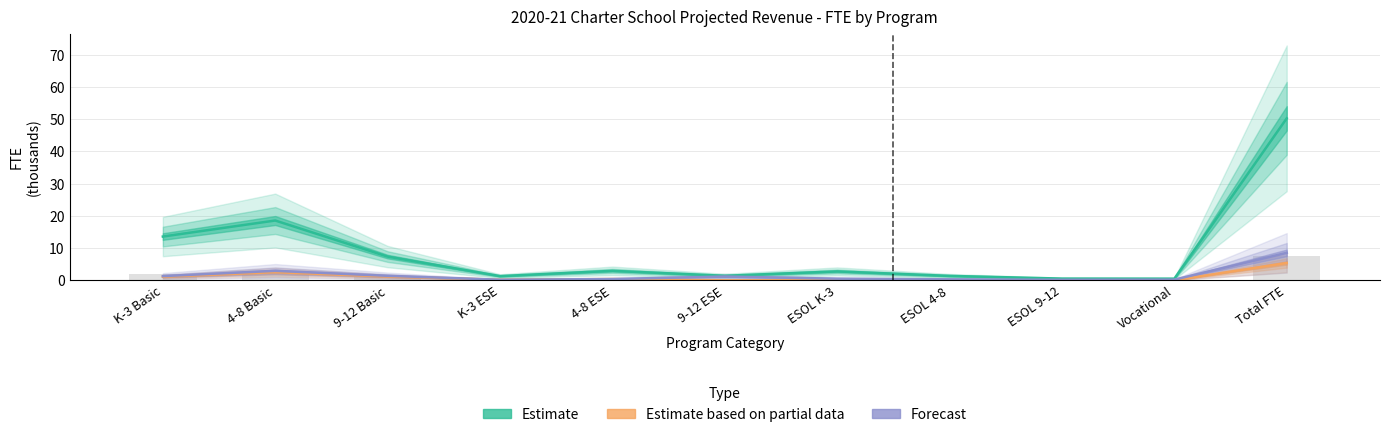

Are the bars grouped side by side (vs. stacked)?

Yes